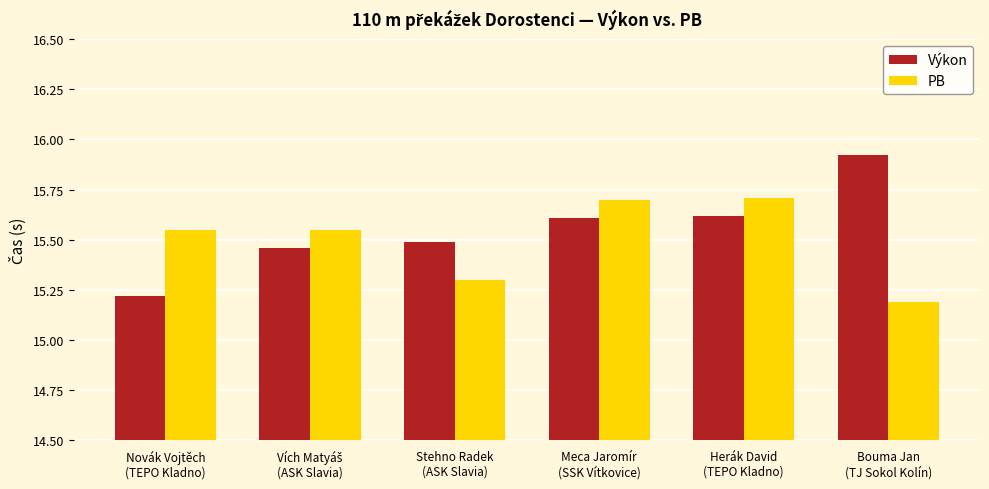

What is the difference between the second highest and second lowest values in the PB series?

0.4